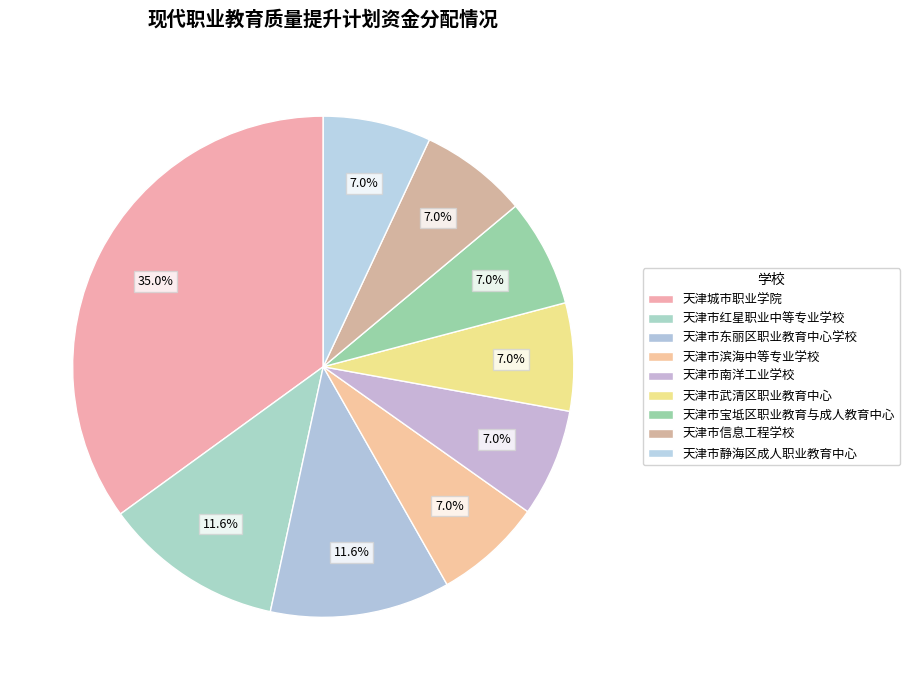

Is there a majority slice in this chart?

No